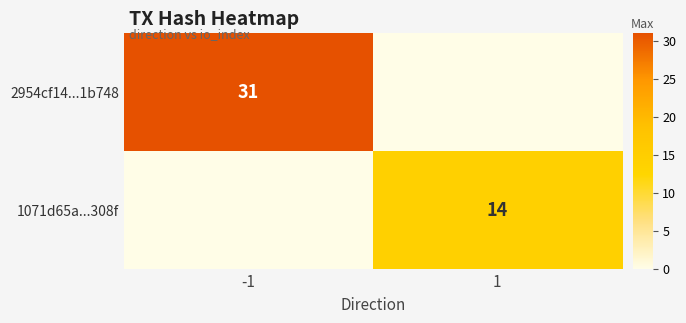

The value of 1071d65a...308f at 1 is 14. True or false?

True